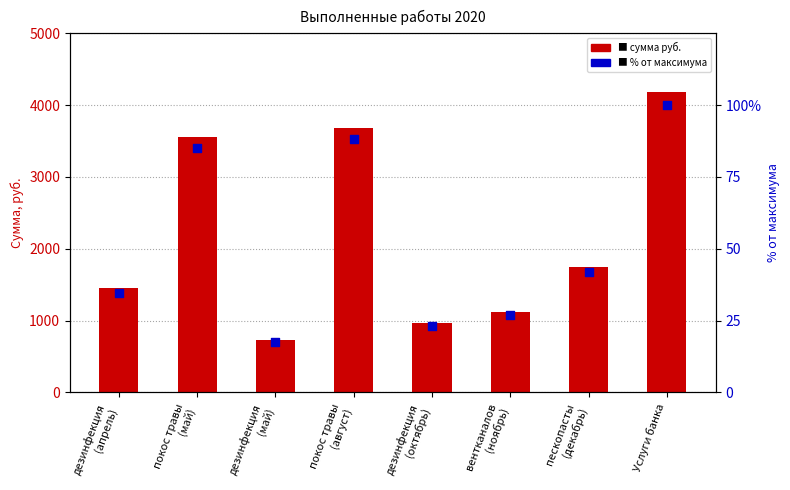

Which series reaches the maximum Y coordinate?

Сумма ден. средств